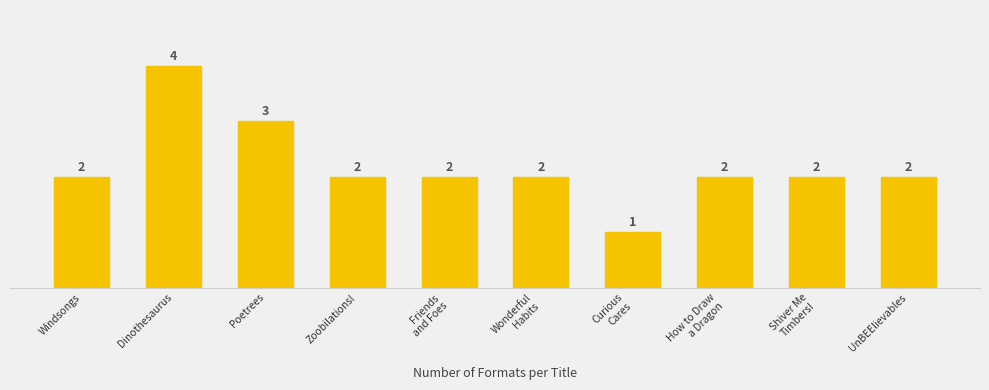

How many values are between 2 and 3?

8